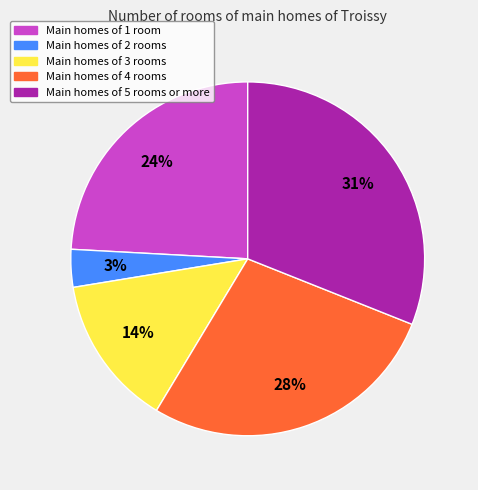

Does any single category account for the majority?

No